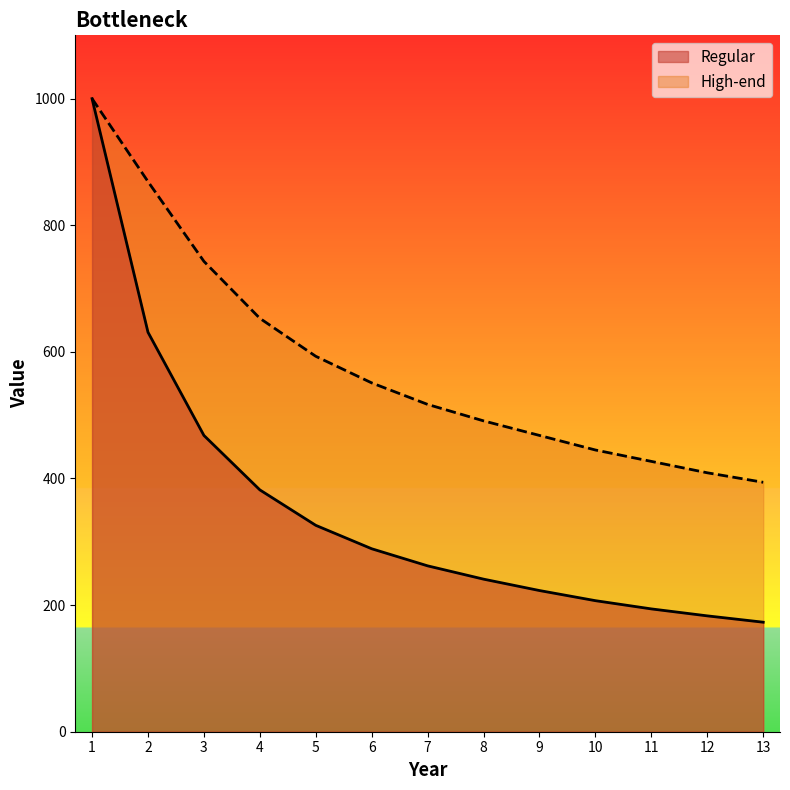

True or false: High-end and Regular cross at least once.

False